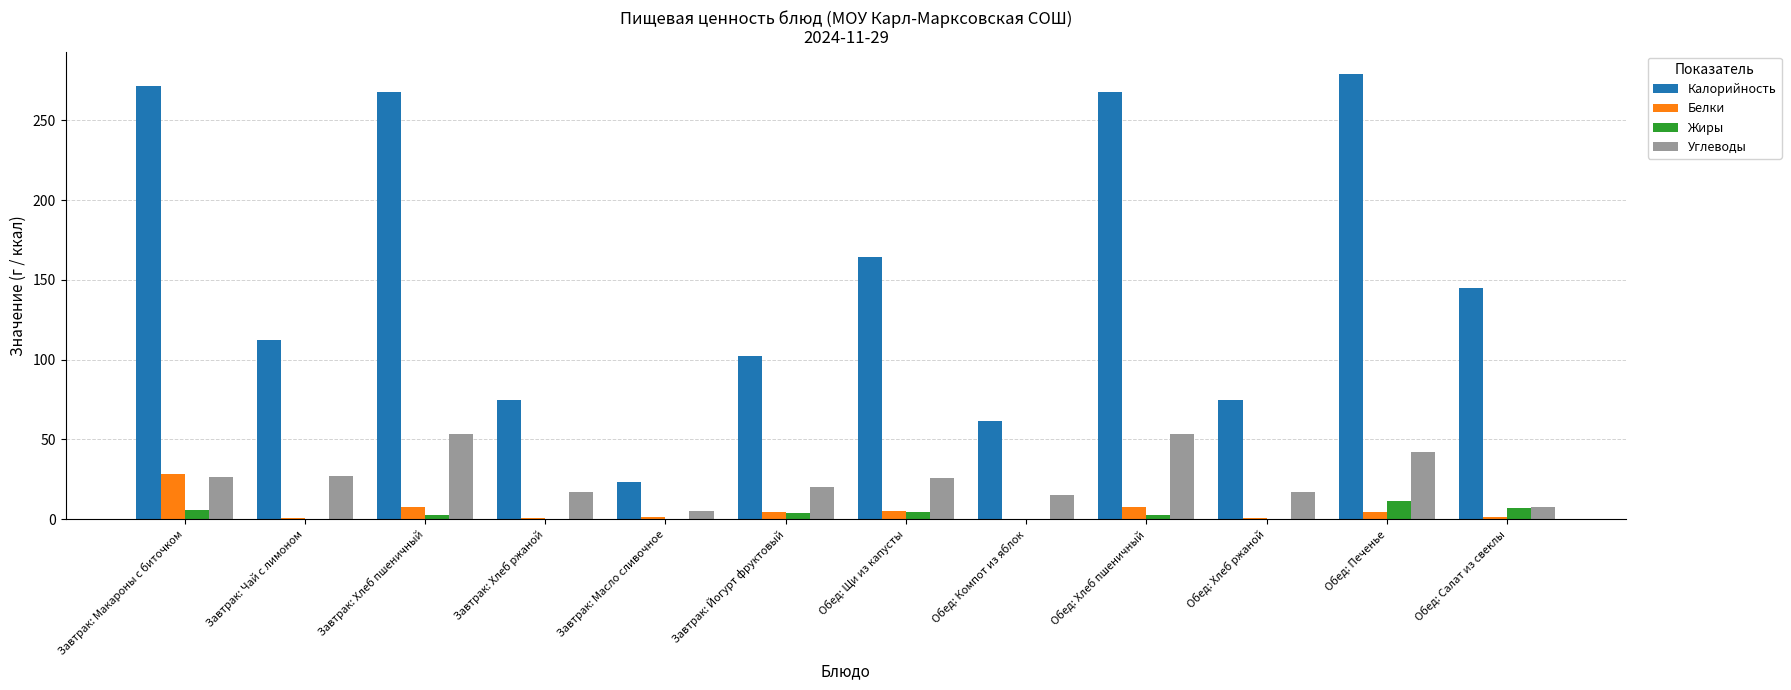

True or false: Калорийность has a value of 182.6 at Завтрак: Макароны с биточком.

False